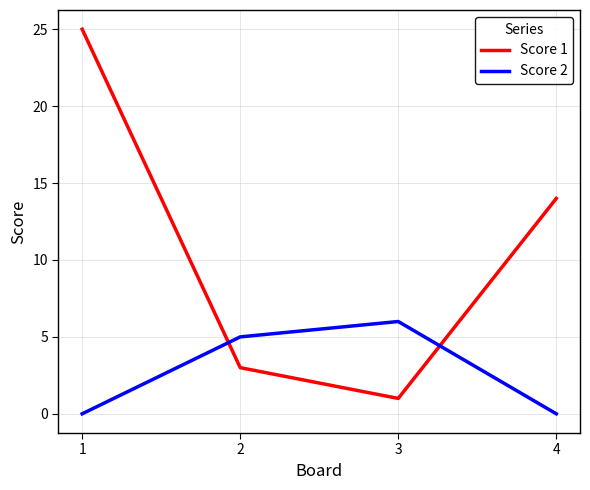

Which series has the largest total across all categories?

Score 1